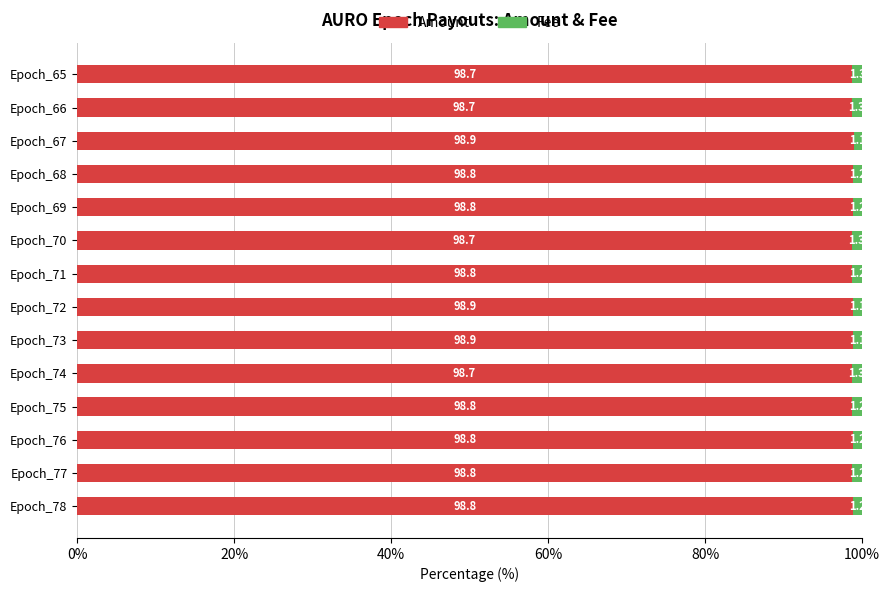

The Amount series shows 98.7 at Epoch_70. True or false?

True